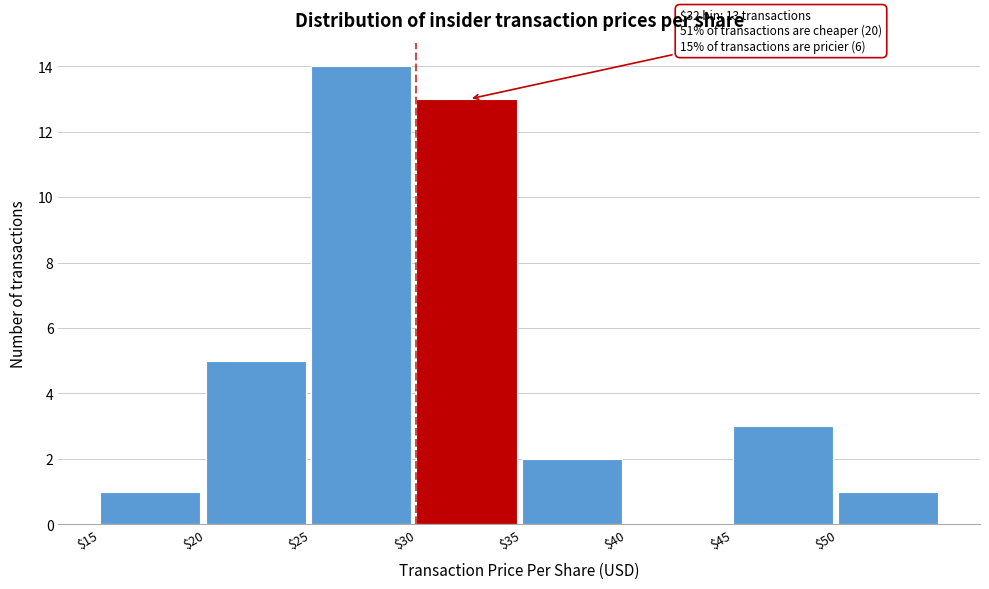

Over which range of the x-axis is the bar tallest?

25 to 30